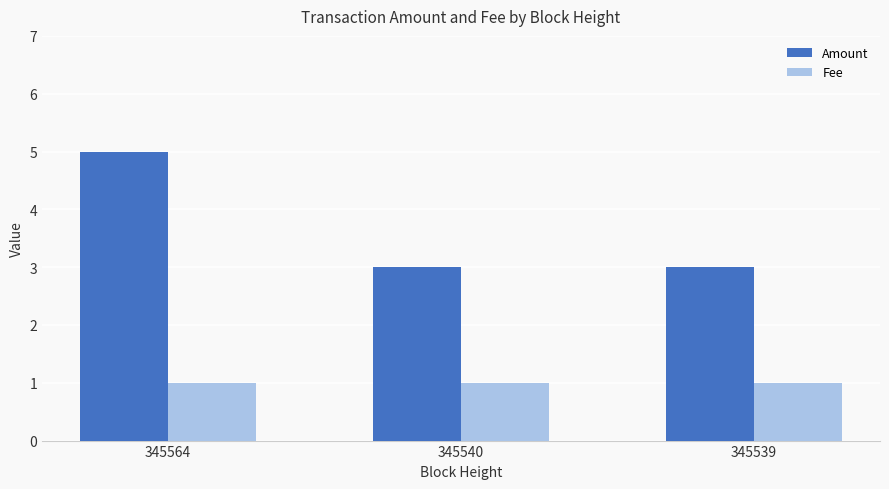

The value of Fee at 345539 is 2. True or false?

False